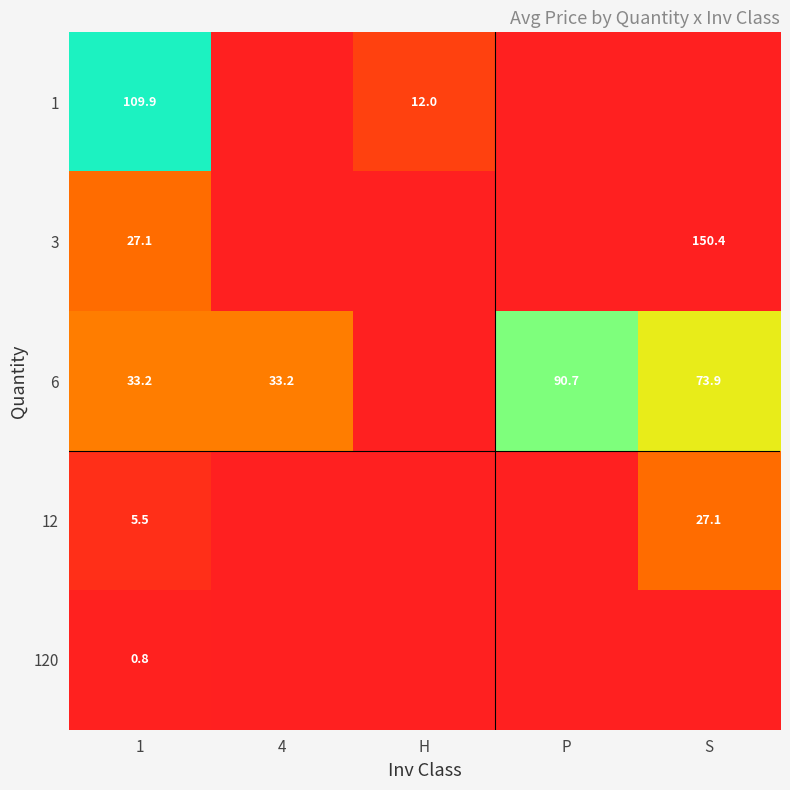

The value of 1 at H is 12.0. True or false?

True